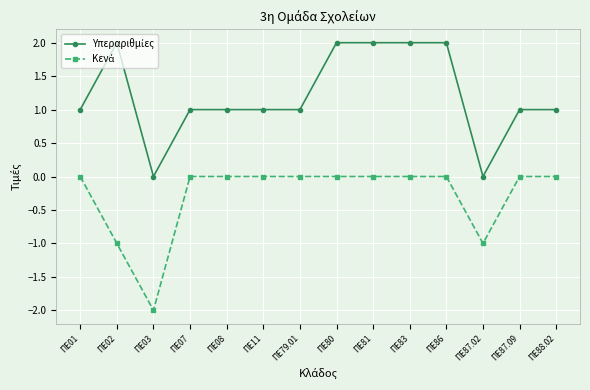

What is the label of the 5th point from the left?

ΠΕ08